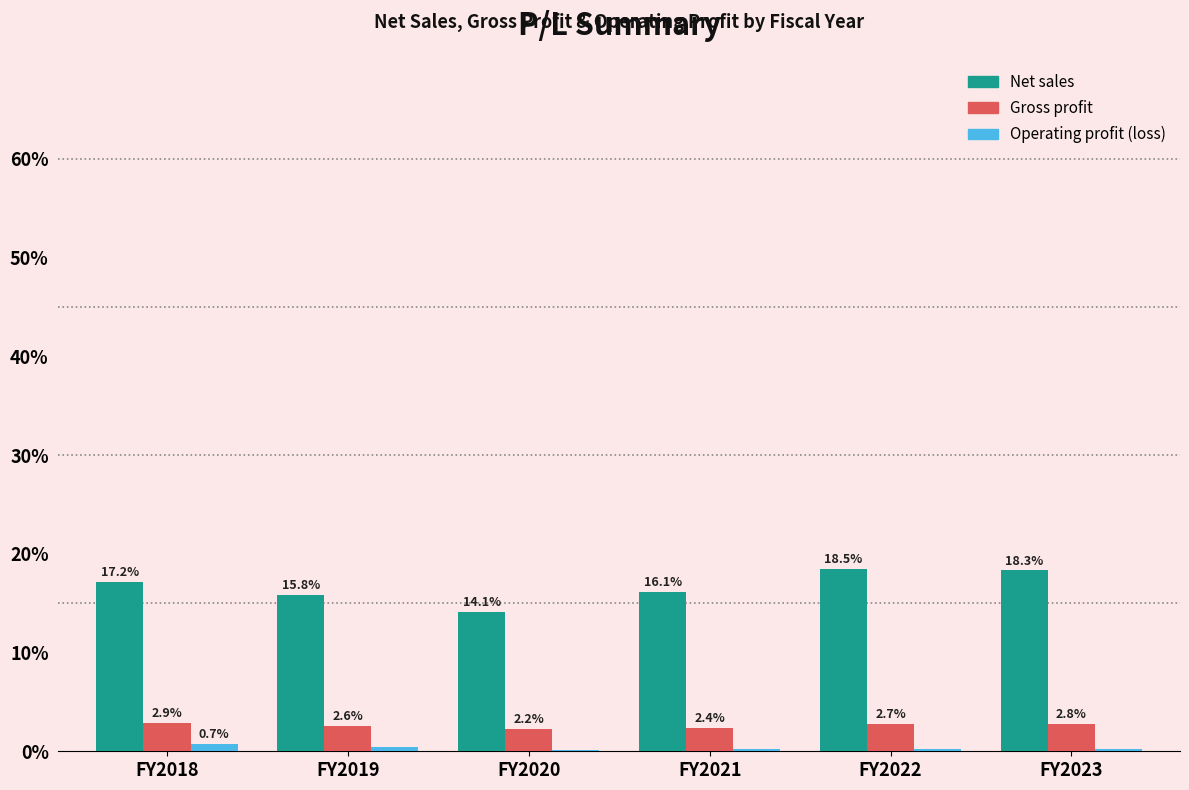

What is the sum of the Gross profit values at FY2023 and FY2018?

5.7